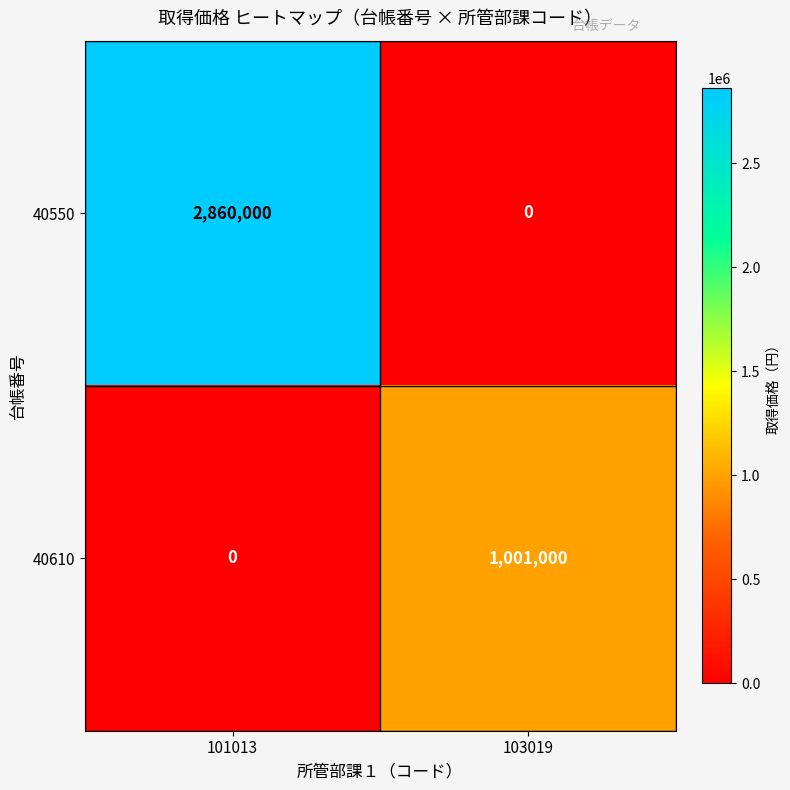

Reading left to right, extract all data points from this chart.

40550: 101013=2860000	103019=0
40610: 101013=0	103019=1001000